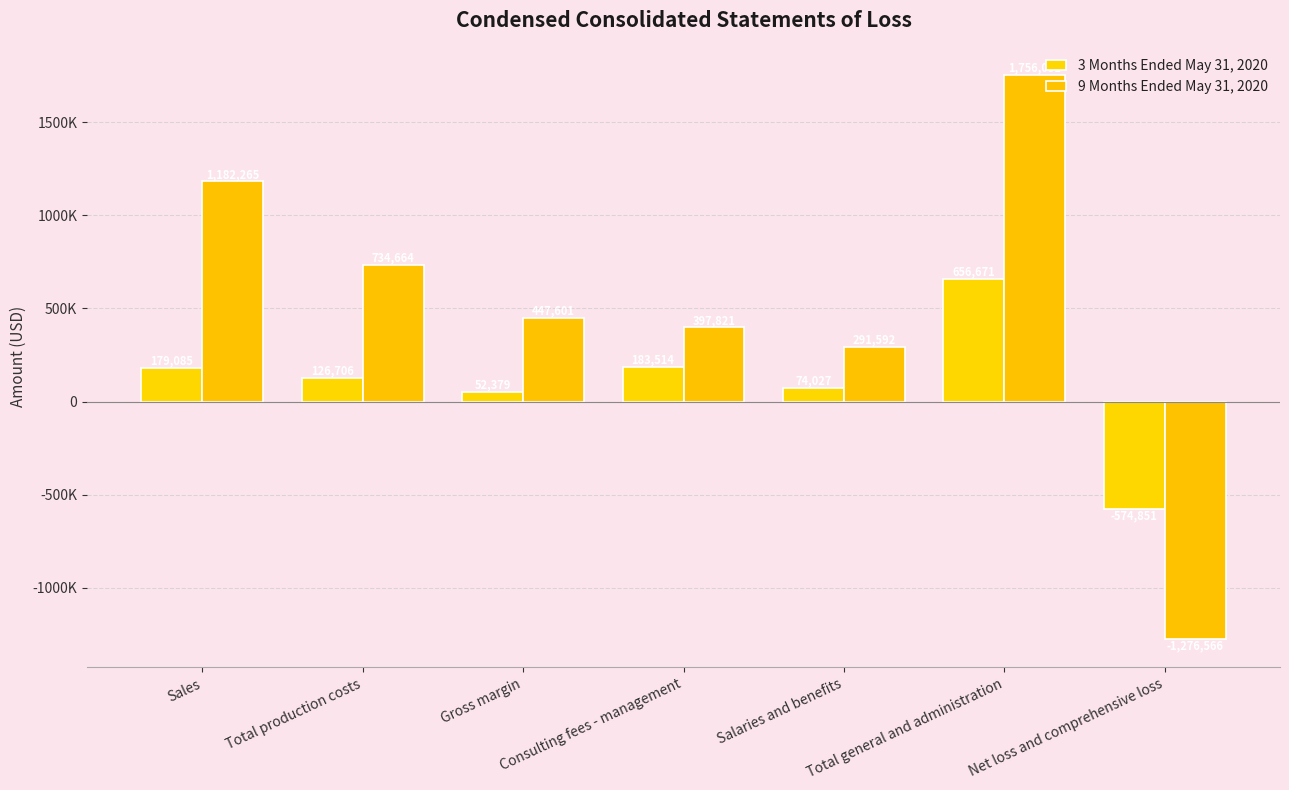

What is the sum of all 9 Months Ended May 31, 2020 values?

3533428